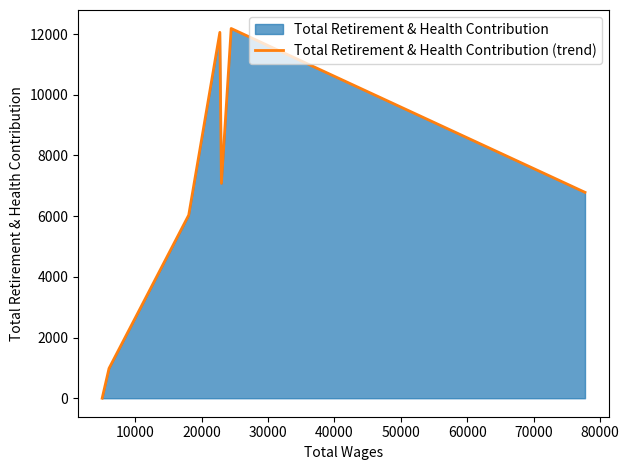

Does the chart display data point markers on the line(s)?

No